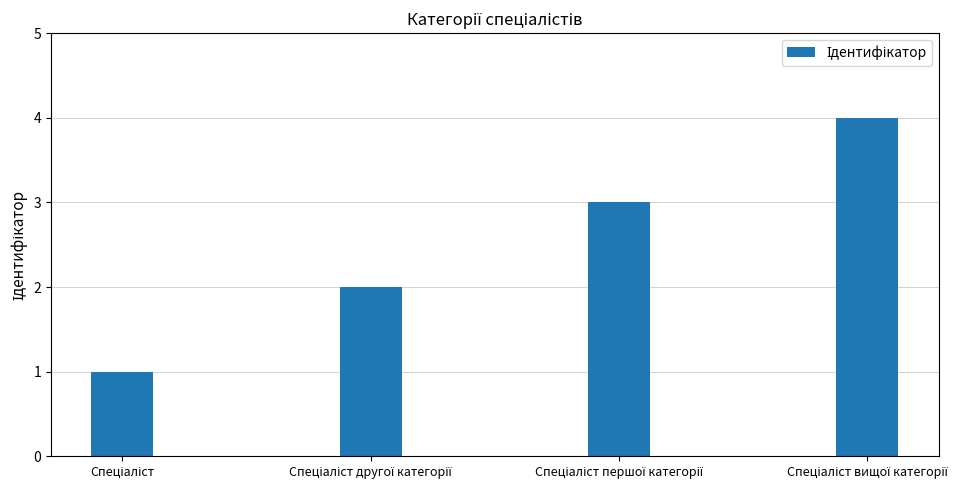

What is the maximum value shown in the chart?

4